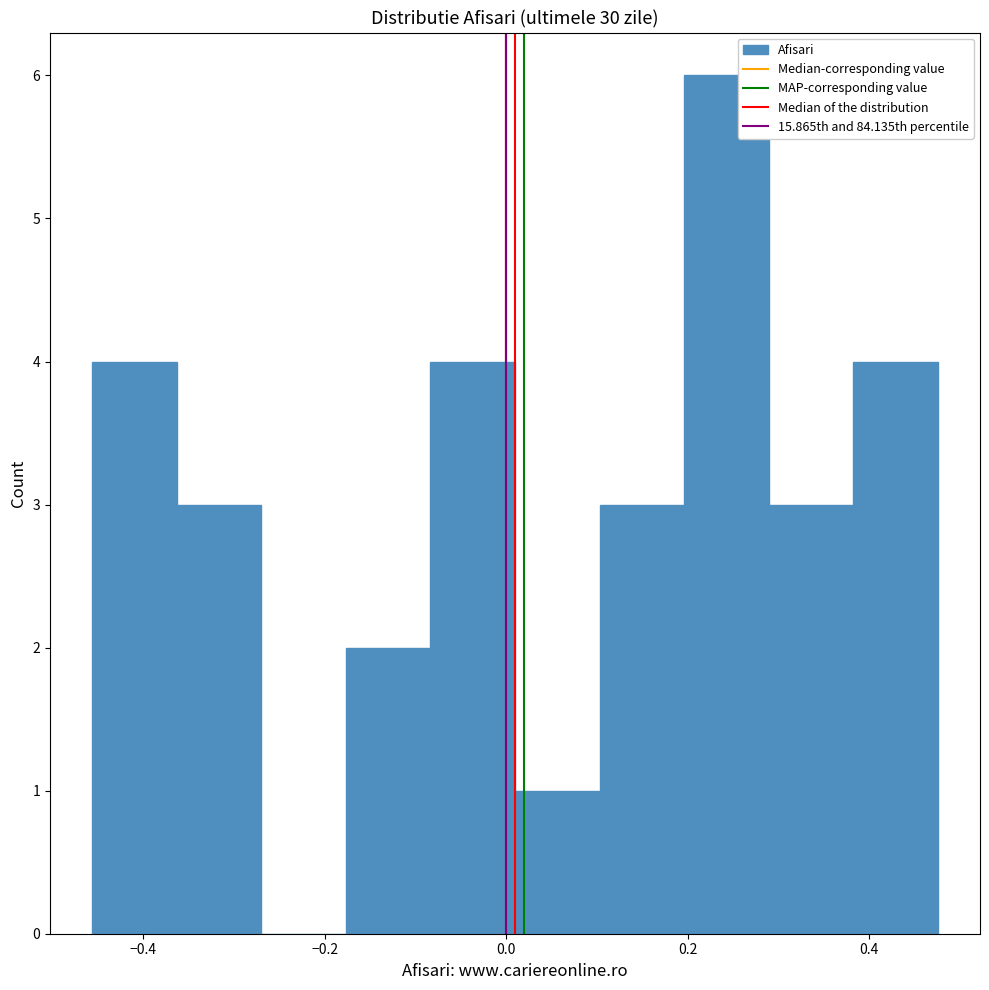

Reading left to right, transcribe this chart: for each bar, give the range it covers on the x-axis and its height. Neither the bar edges nor the heights are printed on the chart, so give them approximately, as read against the axes.

-0.46 to -0.36: 4
-0.36 to -0.26: 3
-0.26 to -0.18: 0
-0.18 to -0.08: 2
-0.08 to 0.00: 4
0.00 to 0.10: 1
0.10 to 0.20: 3
0.20 to 0.28: 6
0.28 to 0.38: 3
0.38 to 0.48: 4